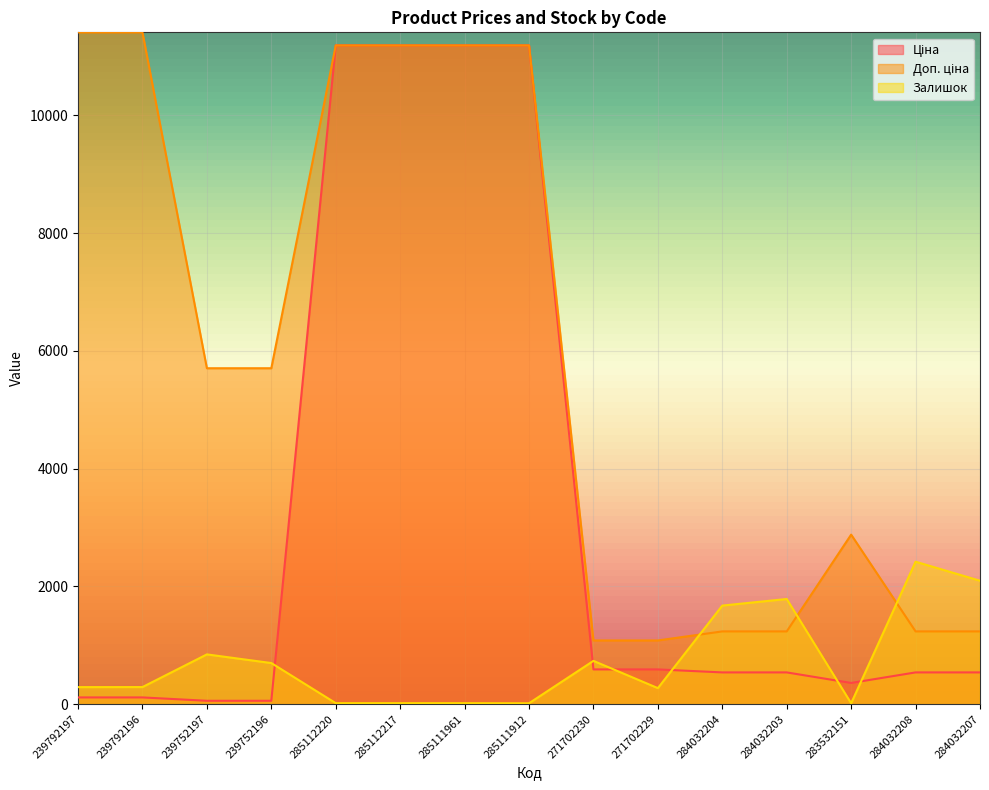

What position from the left is 239752196?

4